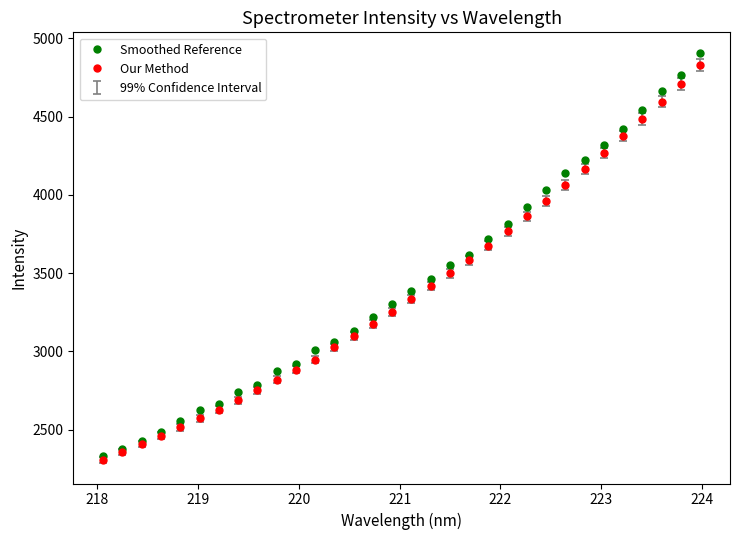

True or false: Smoothed Reference has more than 2 interior local peaks.

False